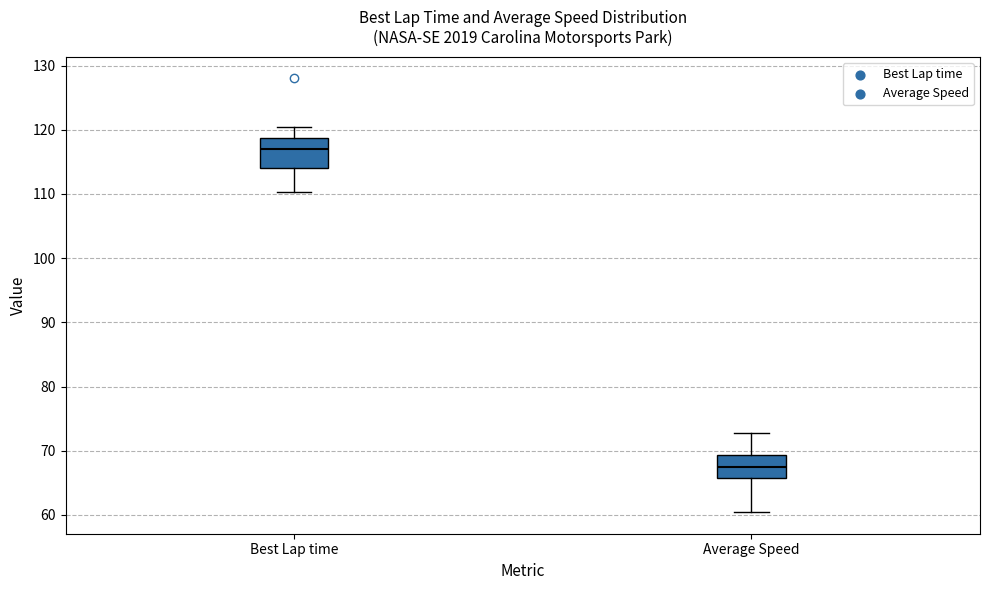

Where is the lower edge of the box for Average Speed on the y-axis? The values are not printed on the chart, so give them approximately, as read against the axis.

66